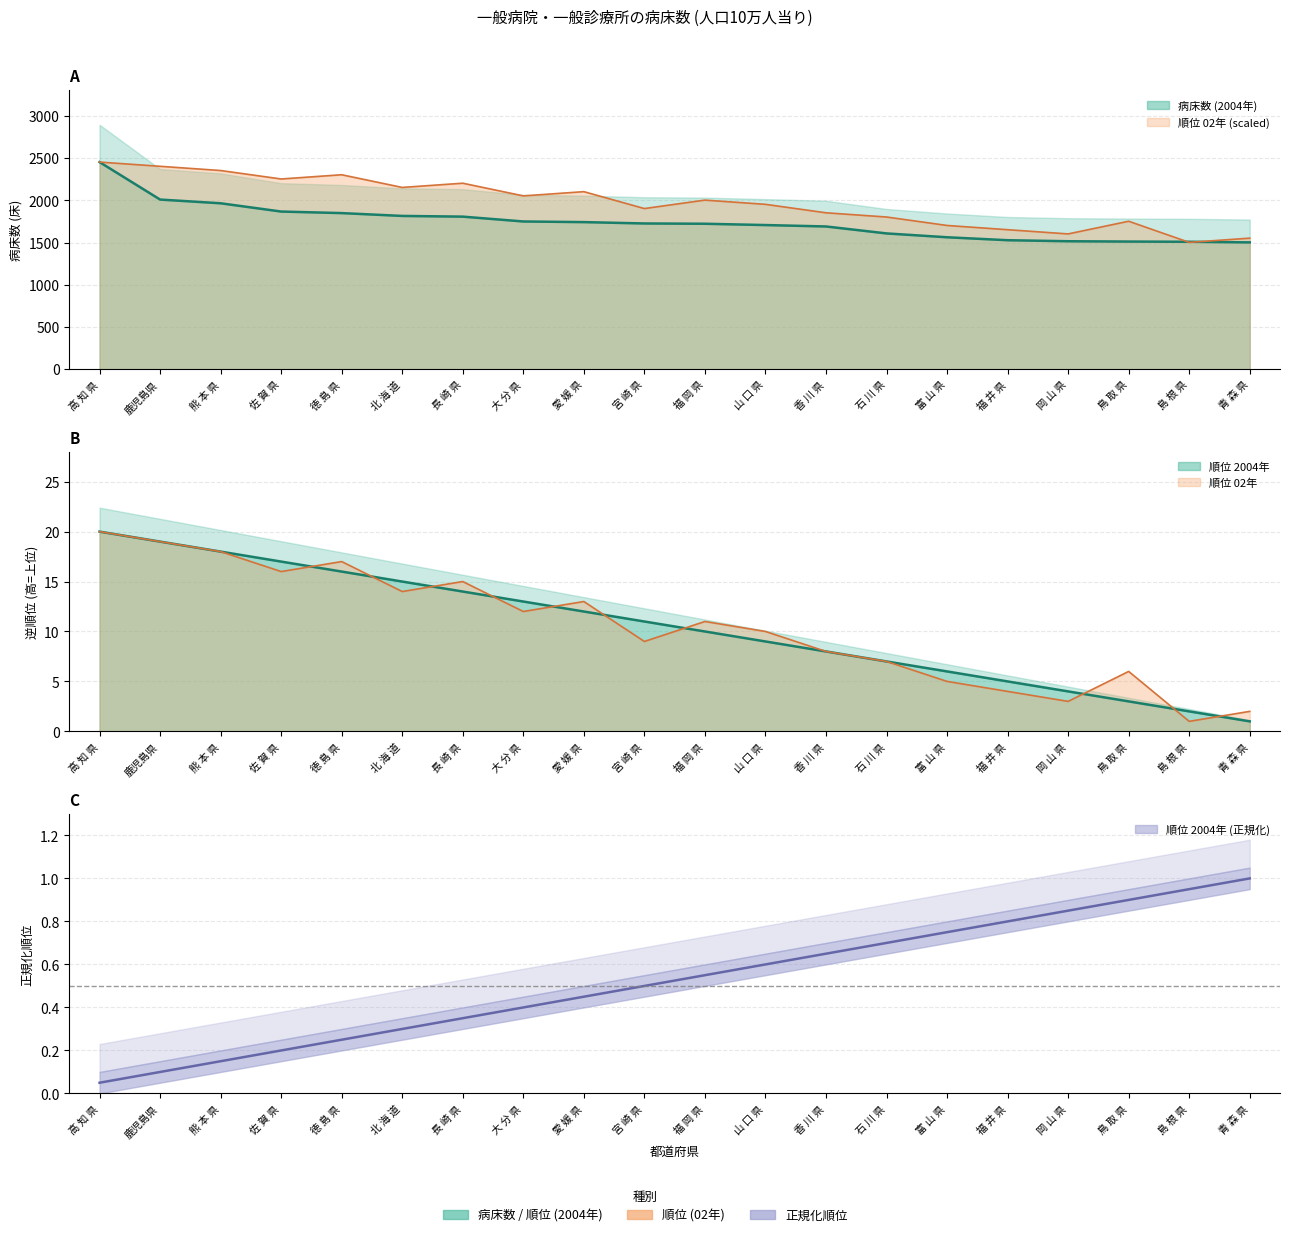

True or false: 病床数 (2004年) and 順位 02年 cross at least once.

True